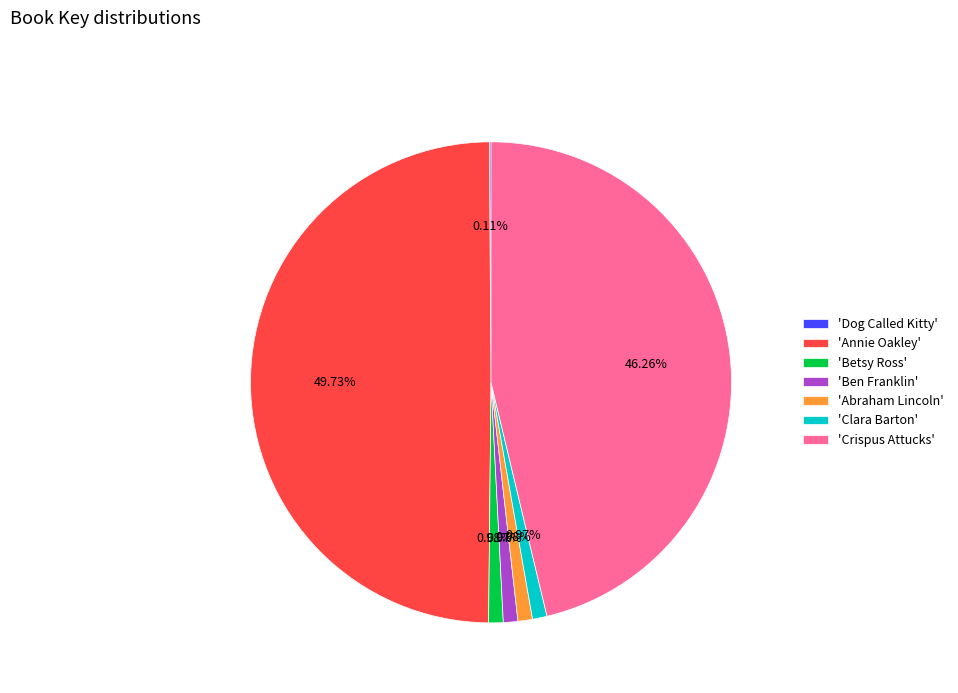

What is the largest slice in the pie chart?

'Annie Oakley'